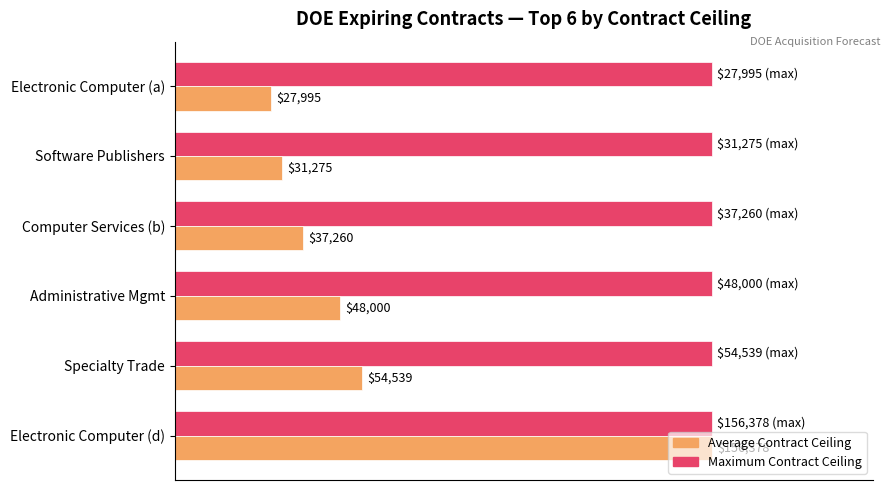

How many categories are shown in the chart?

6